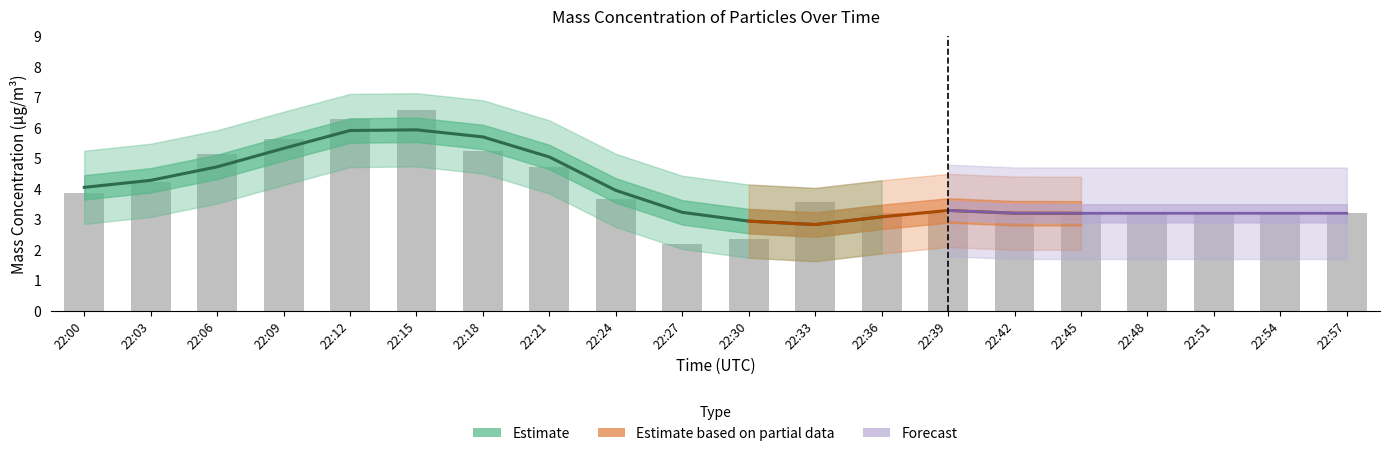

What is the value of the X0_M11 bar at the 14th from the left?

3.2